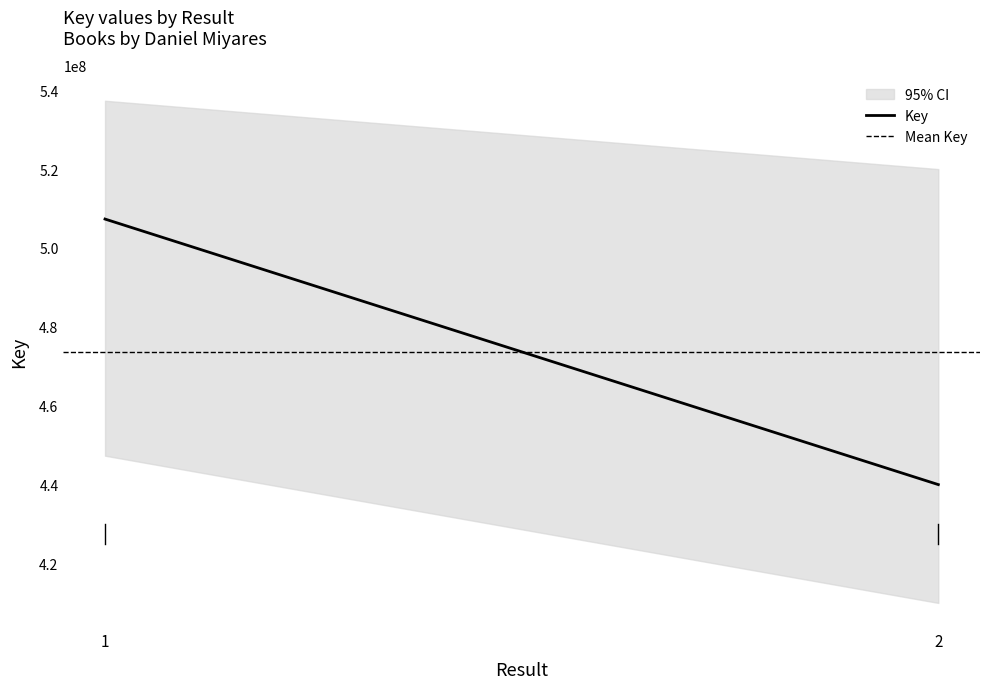

At 2, list the series in order from smallest to largest.

Key, Mean Key